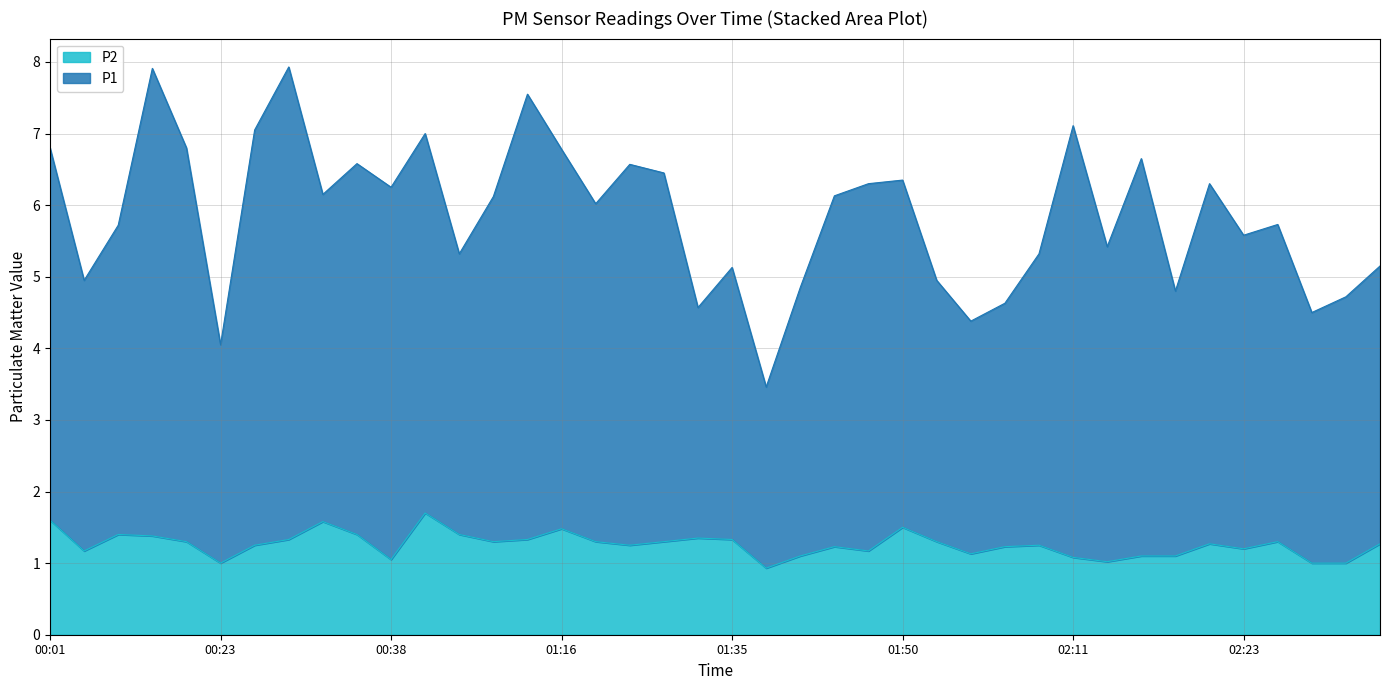

What is the smallest value displayed?

0.9